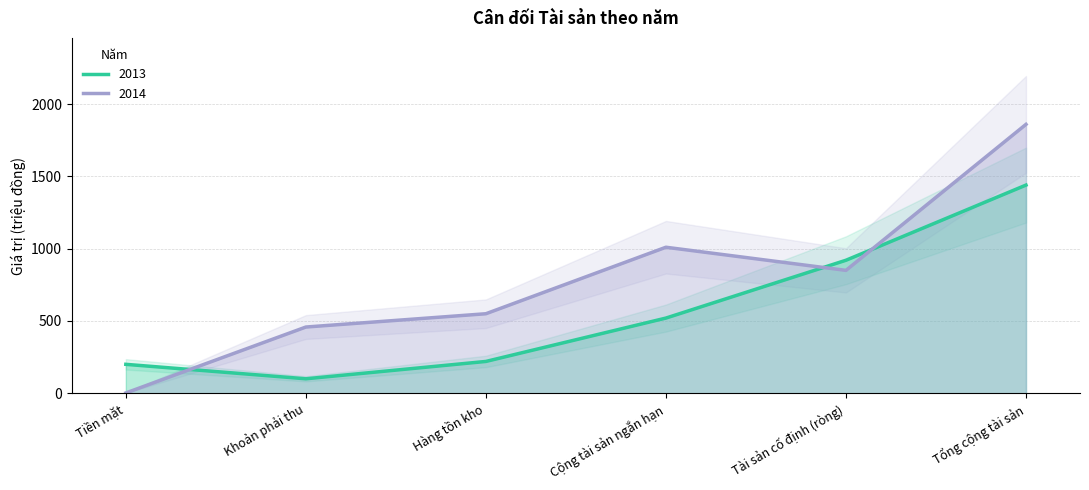

Where is the first local minimum for 2013?

Khoản phải thu